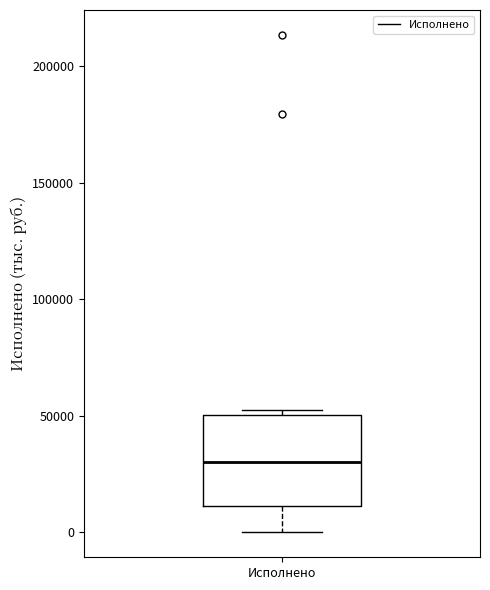

Transcribe this box plot: give where the median line is, the range the box spans, and where the two whiskers end, as read against the y-axis. The values are not printed on the chart, so give them approximately, as read against the axis.

median 30000, box 10000 to 50000, whiskers 0 to 50000 (just above the box's upper edge)